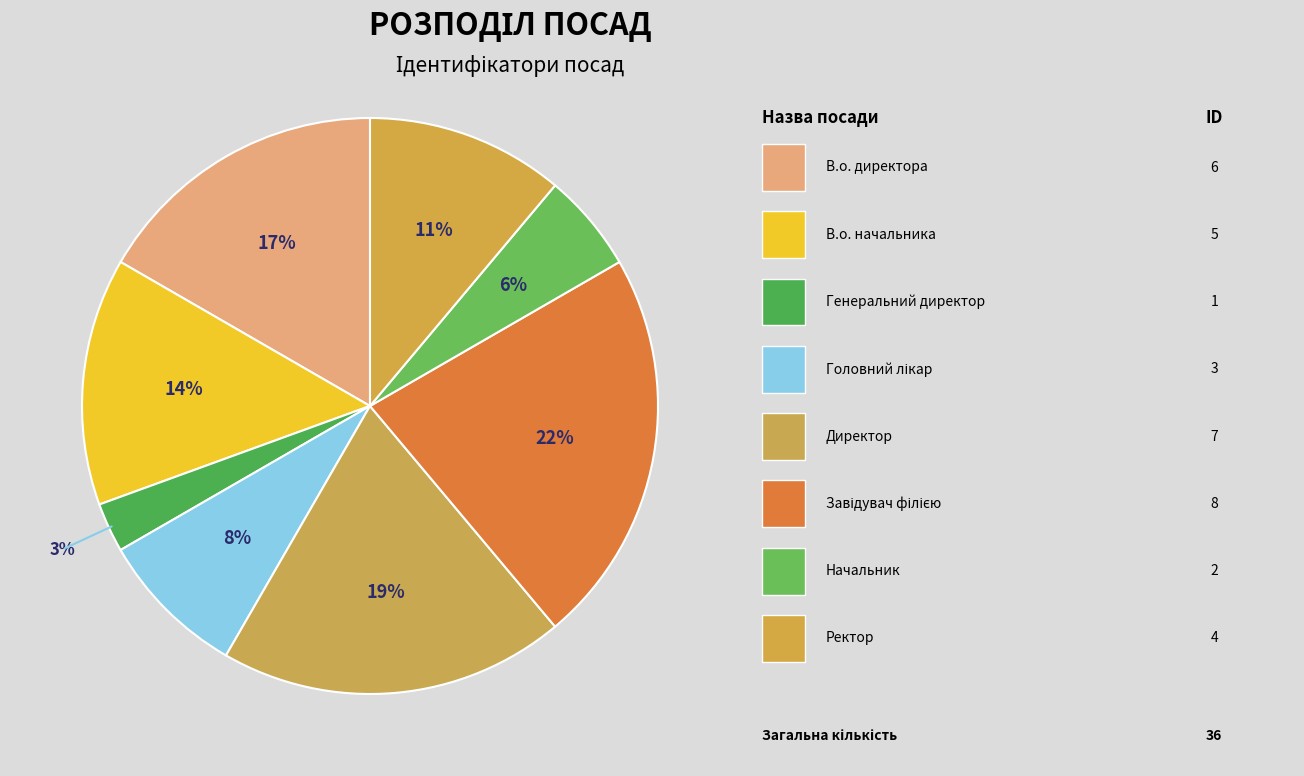

Rank the categories by value from highest to lowest.

Завідувач філією, Директор, В.о. директора, В.о. начальника, Ректор, Головний лікар, Начальник, Генеральний директор